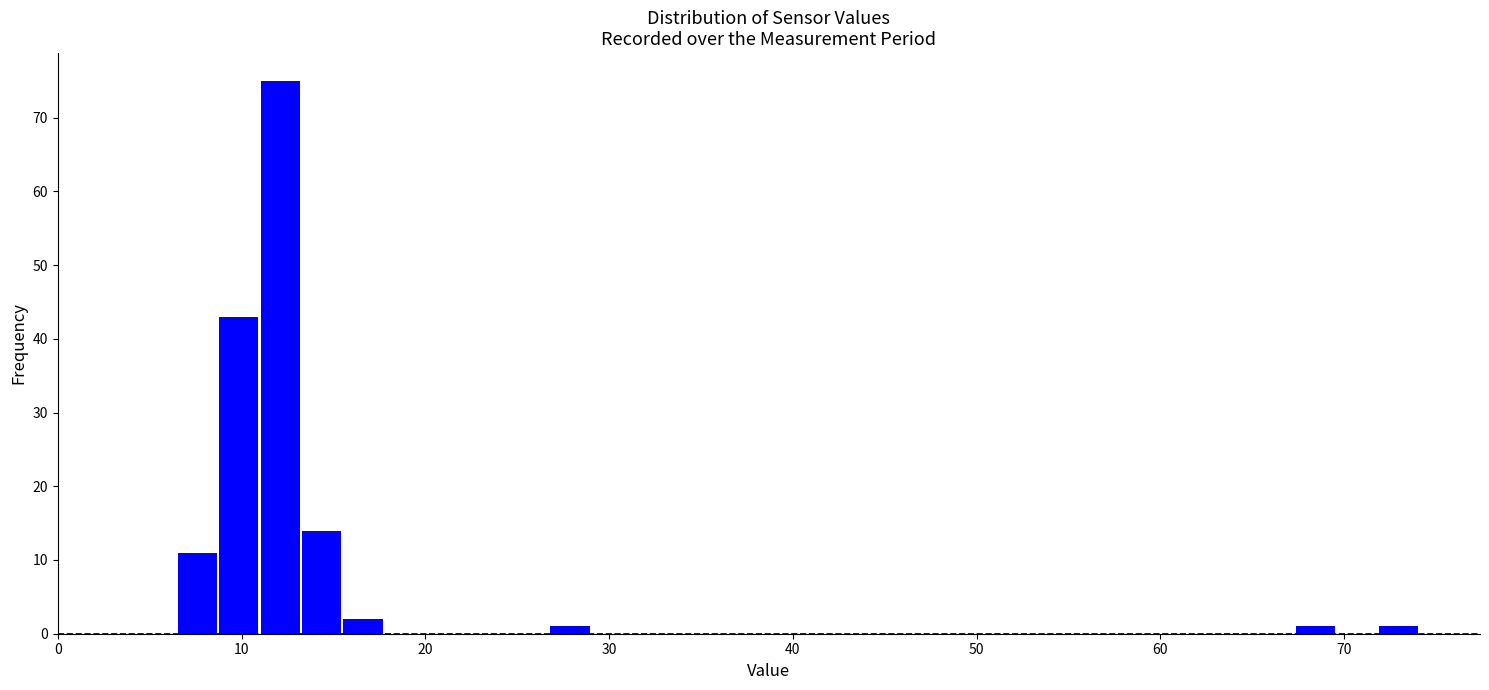

Around what value on the x-axis is the tallest bar? Give the approximate position of its centre, as read against the axis.

12